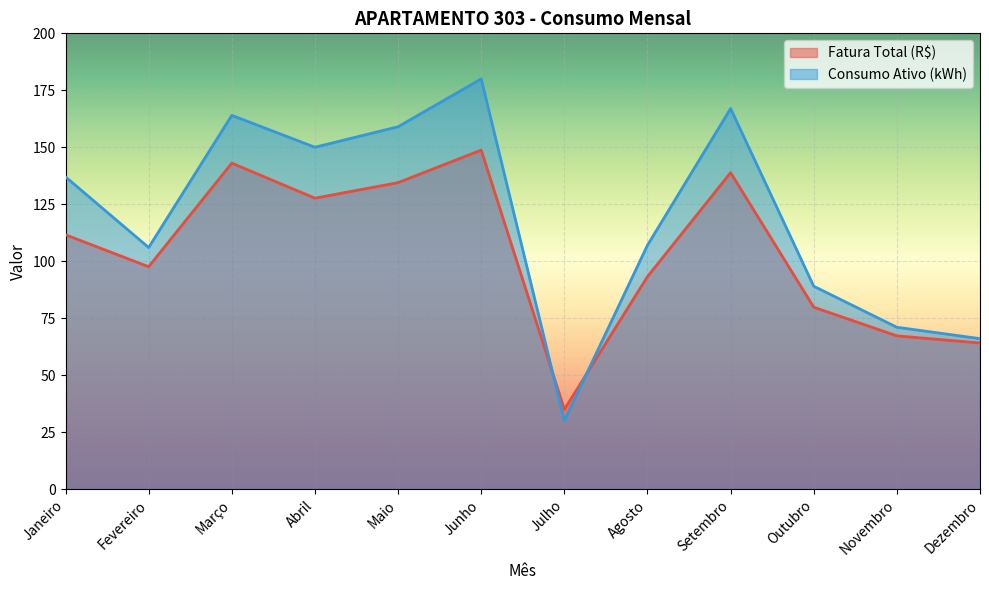

Reading right to left, extract all data points from this chart.

Fatura Total (R$): 64.1	67.2	79.8	138.9	93.2	34.9	148.8	134.5	127.7	143.0	97.6	111.6
Consumo Ativo (kWh): 66.0	71.0	89.0	167.0	107.0	30.0	180.0	159.0	150.0	164.0	106.0	137.0